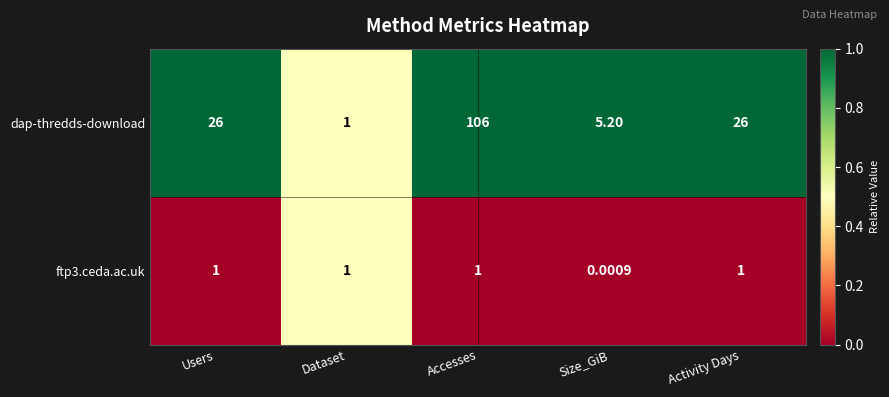

Which category has the highest value in the dap-thredds-download series?

Accesses